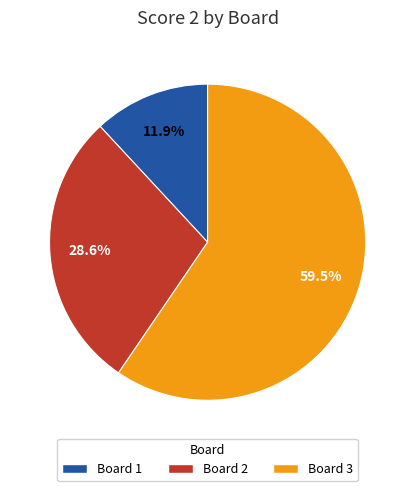

Is there a majority slice in this chart?

Yes